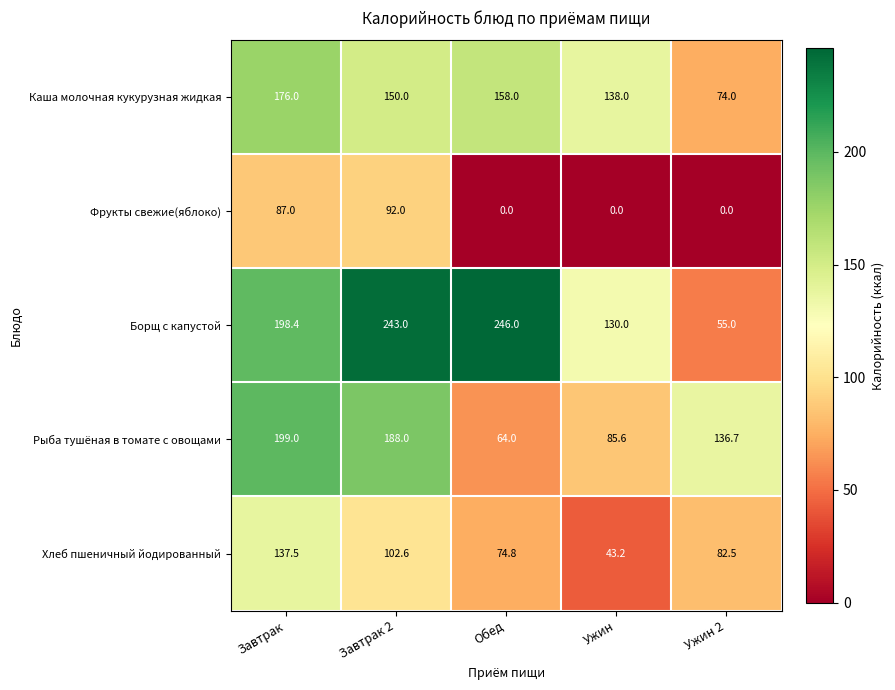

What is the lowest value of the Каша молочная кукурузная жидкая series?

74.0